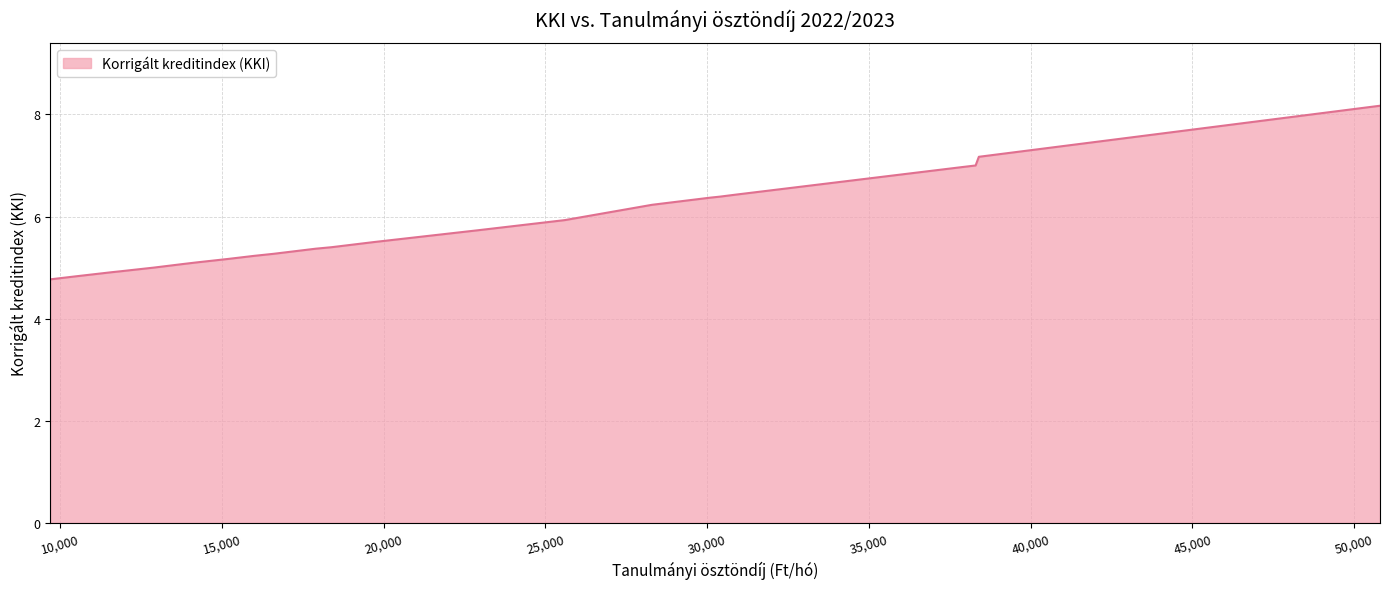

What is the sum of all values?

132.9